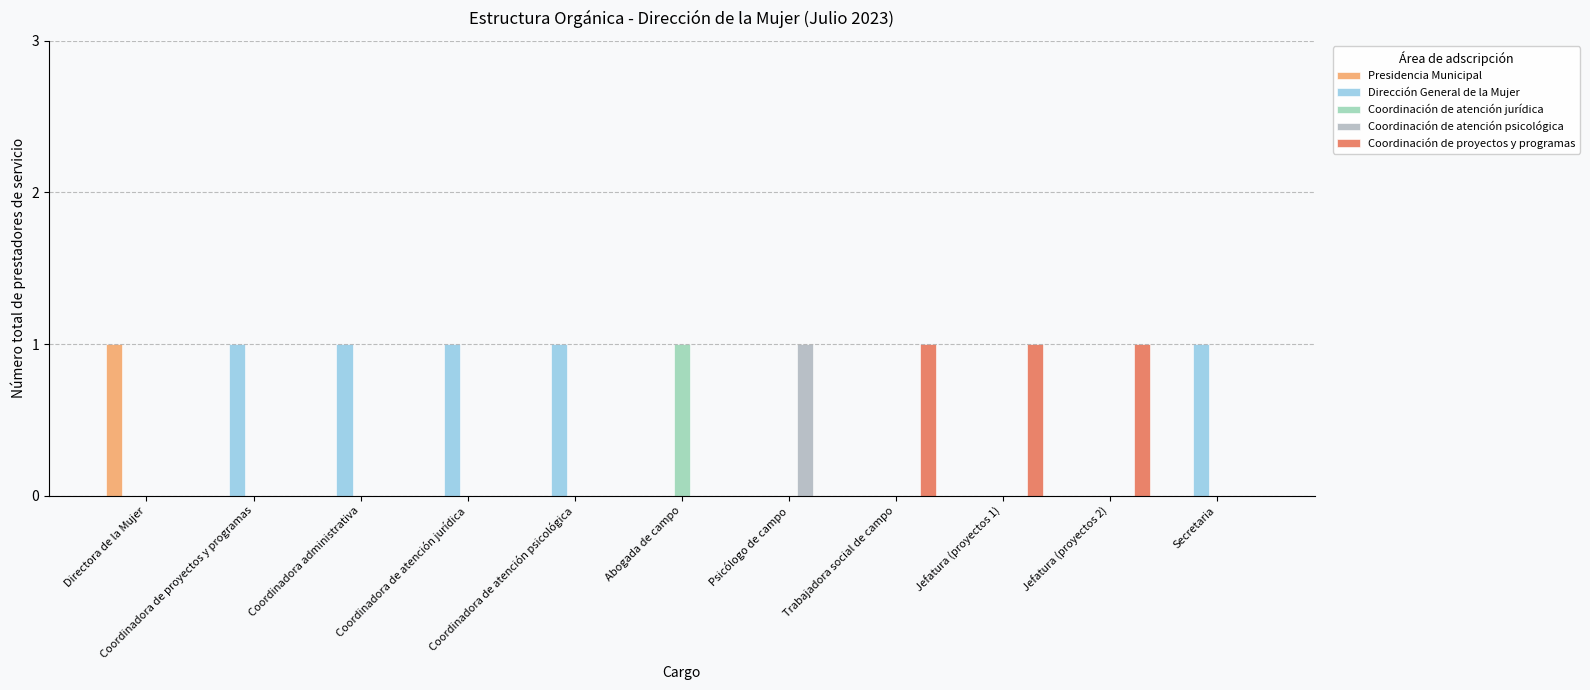

Does the chart contain stacked bars?

No